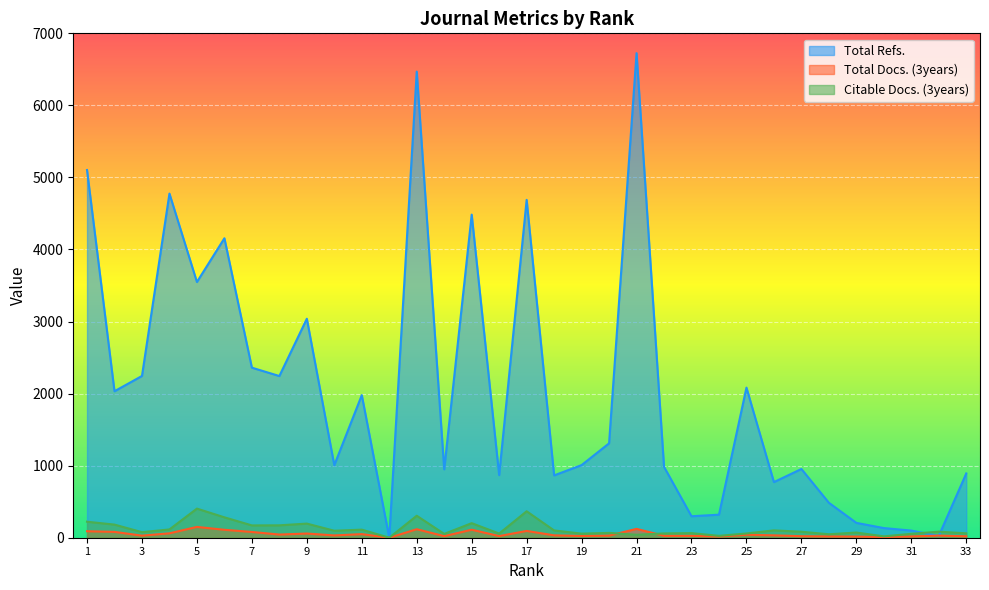

Is it true that Total Refs. equals 733 at 28?

False